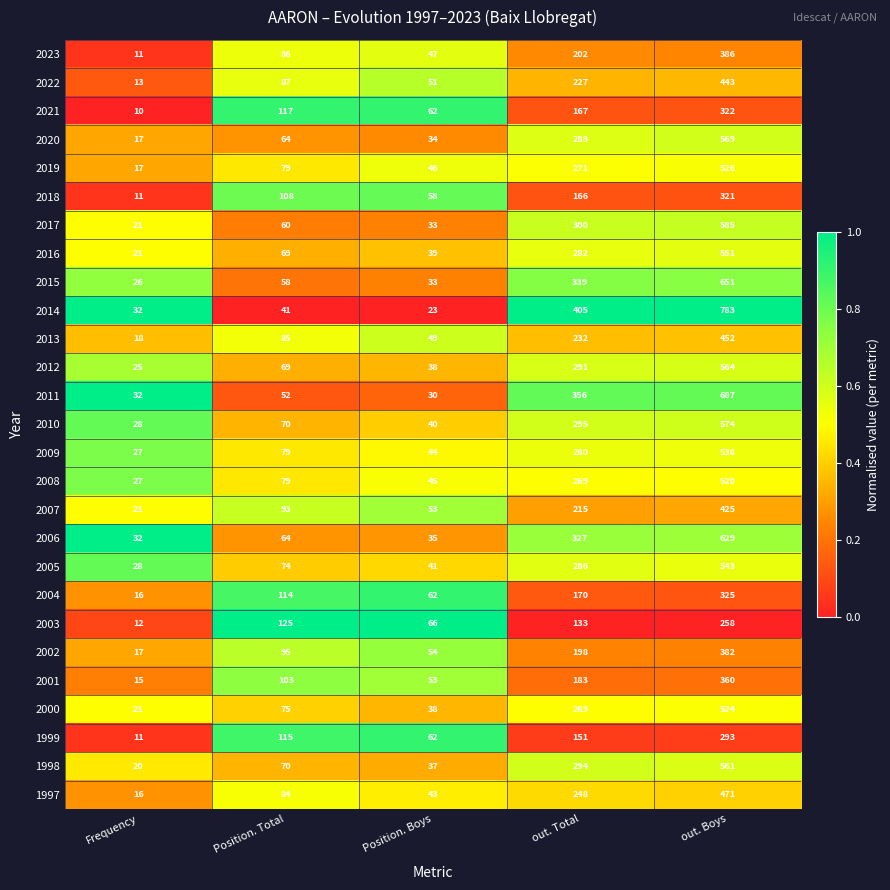

Which series has the widest spread of values?

2014